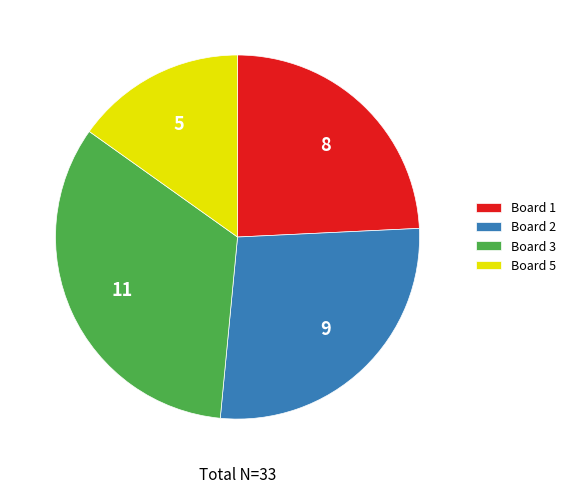

Is the sum of Board 1 and Board 2 greater than half?

Yes